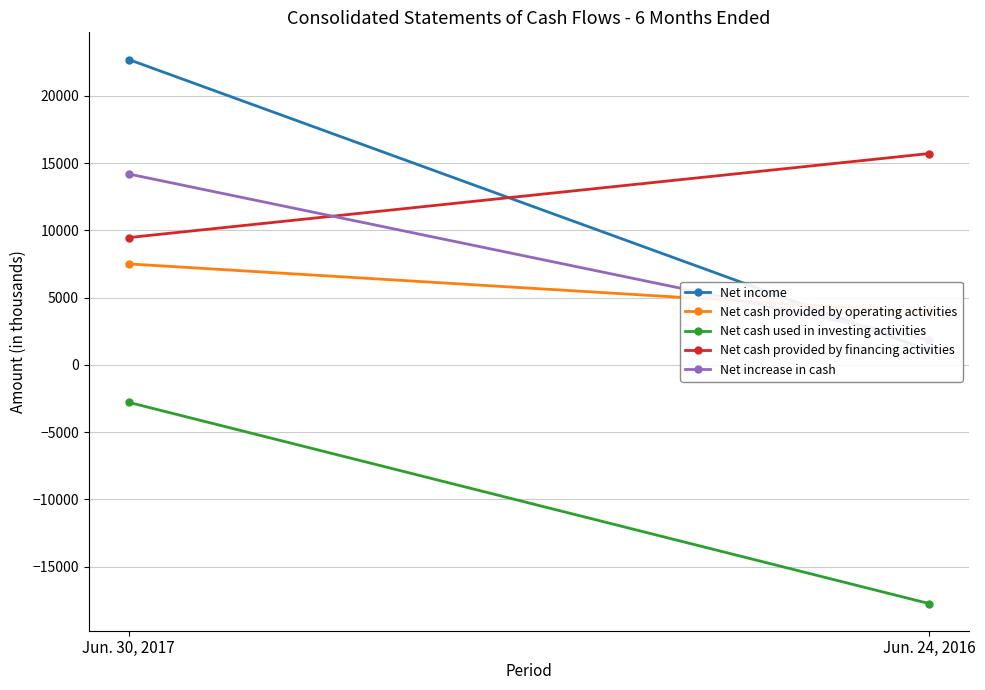

How many series are shown in this chart?

5